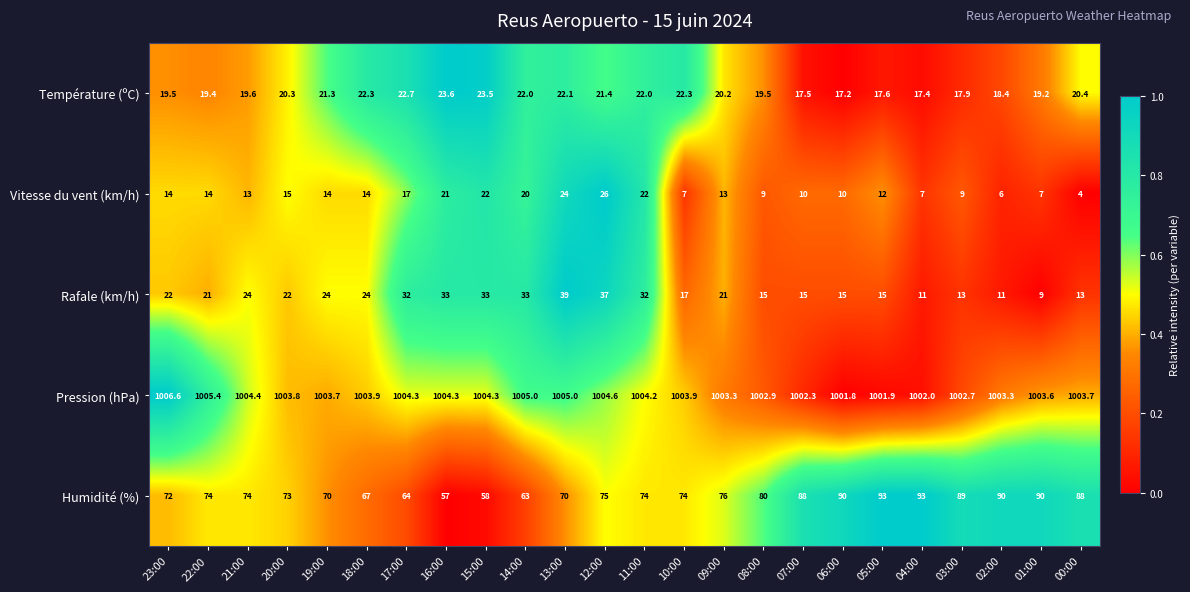

Which series has the widest spread of values?

Humidité (%)